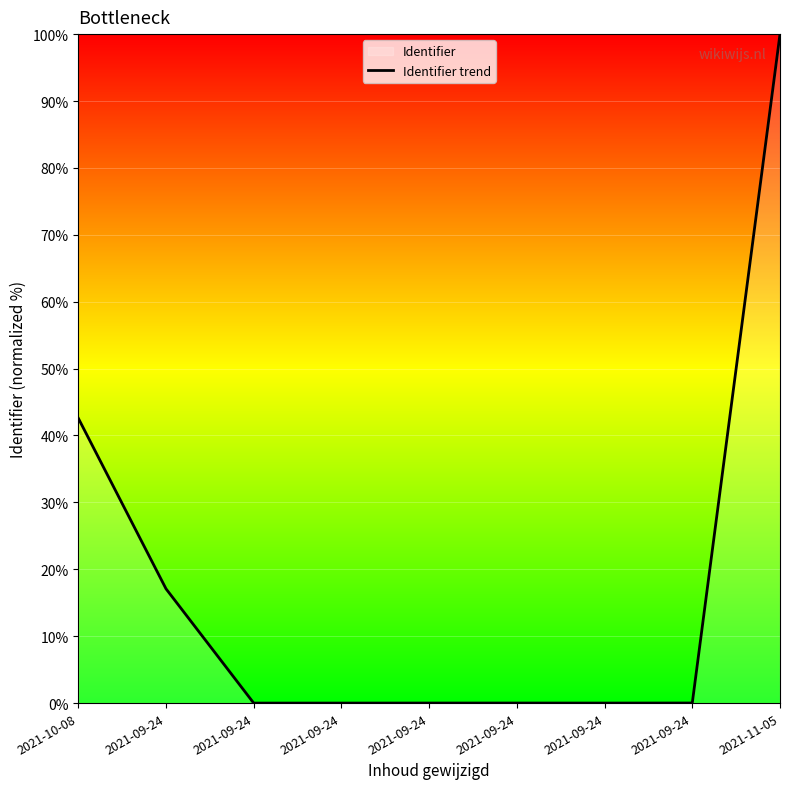

Where is the data nearest to the value 50?

2021-10-08